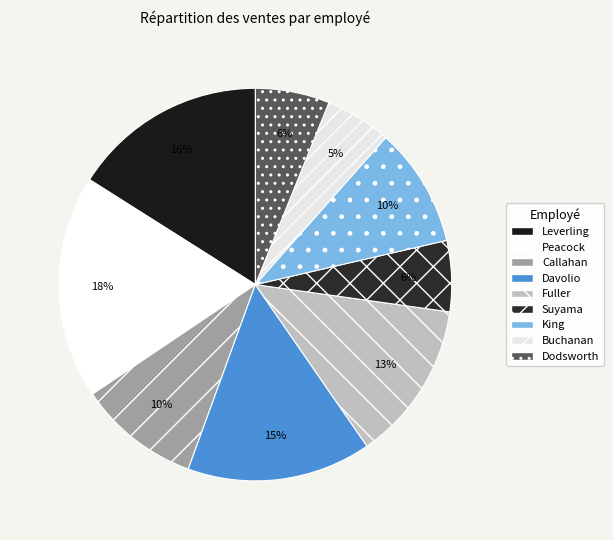

Is King the majority of the pie?

No